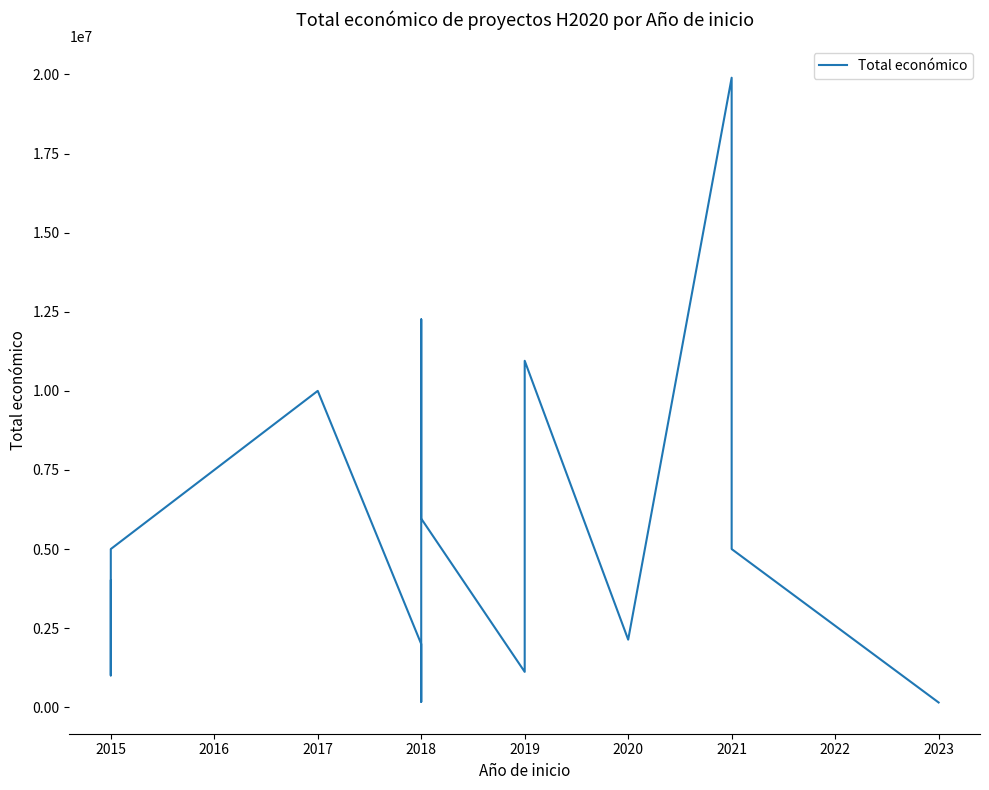

What is the value of the 15th point from the left?

4999563